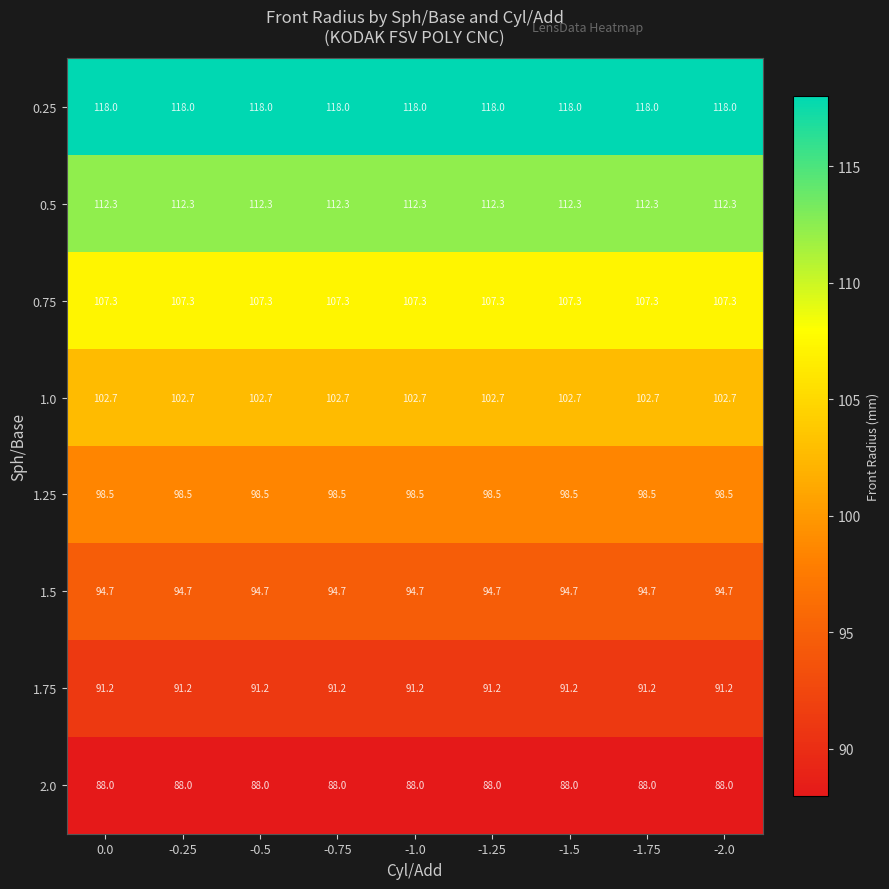

List the series in order of their peak value, highest first.

0.25, 0.5, 0.75, 1.0, 1.25, 1.5, 1.75, 2.0